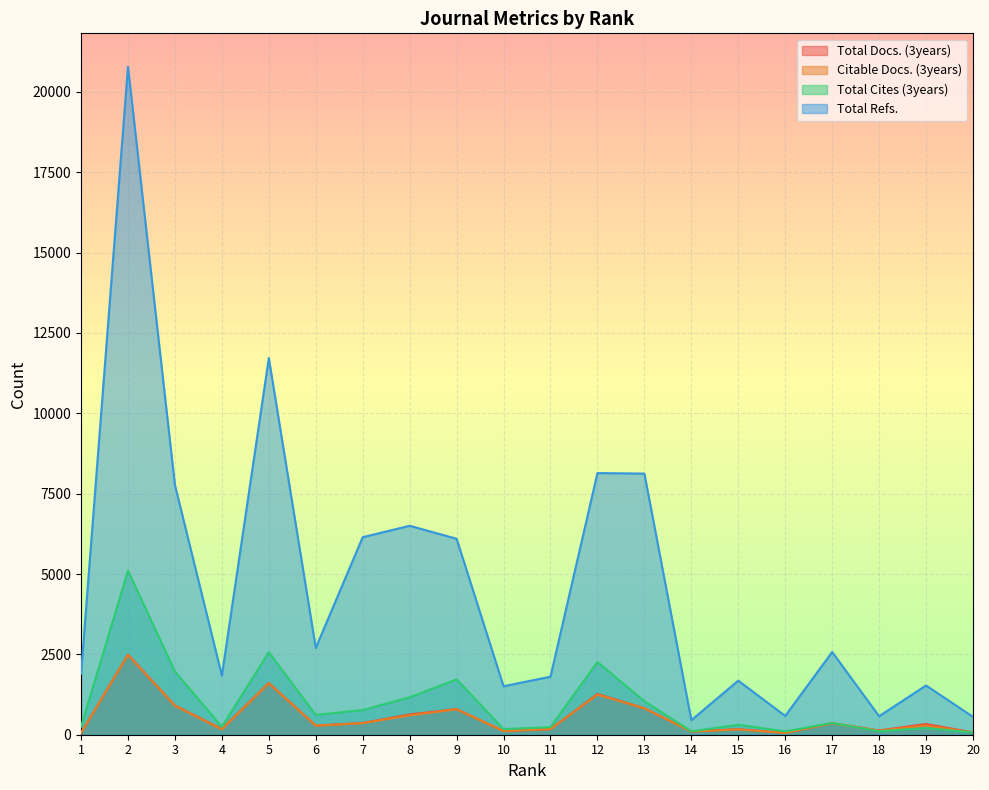

What is the difference between the highest and lowest values at 4?

1675